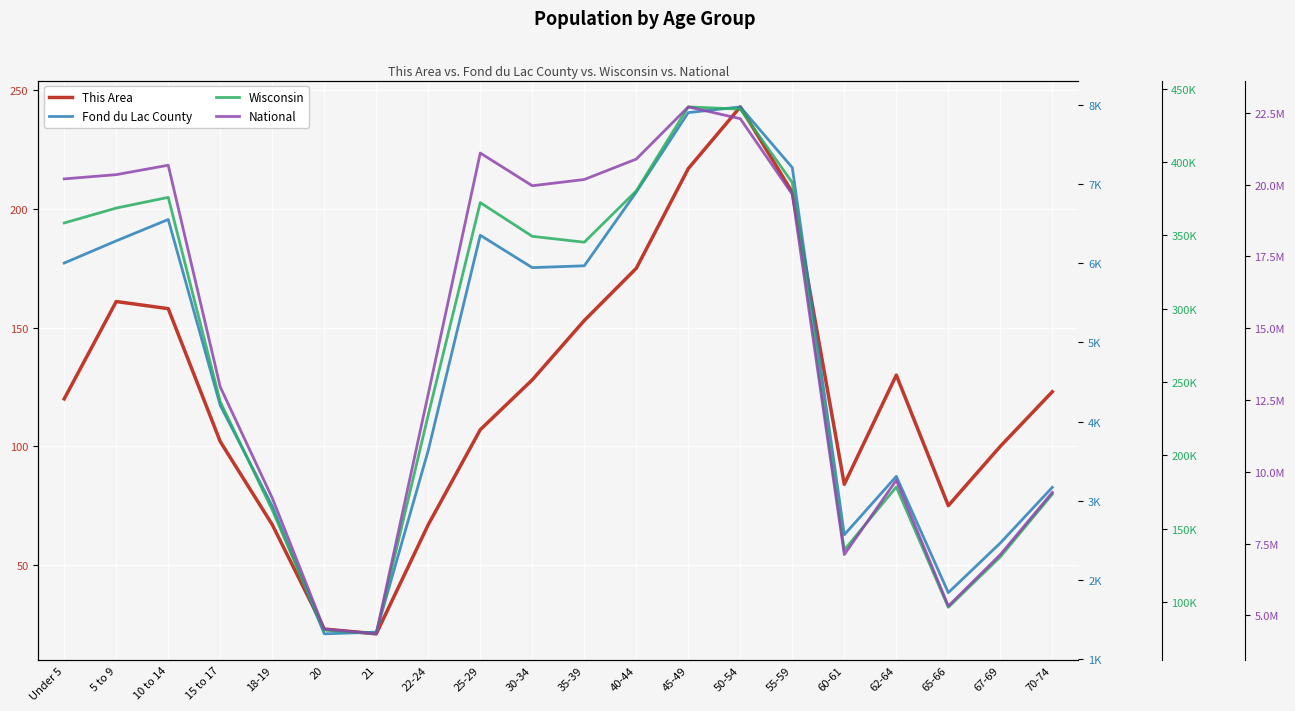

Does the chart display data point markers on the line(s)?

No